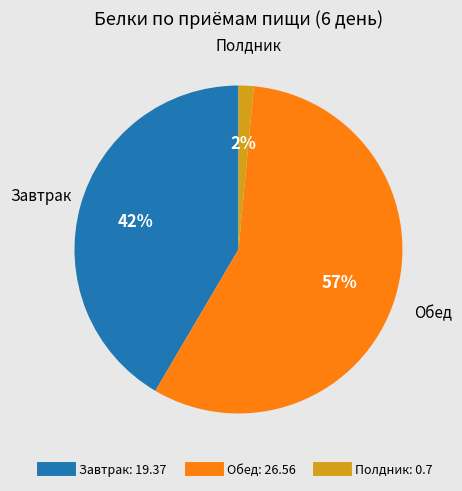

The Обед slice represents 57% of the pie. True or false?

True